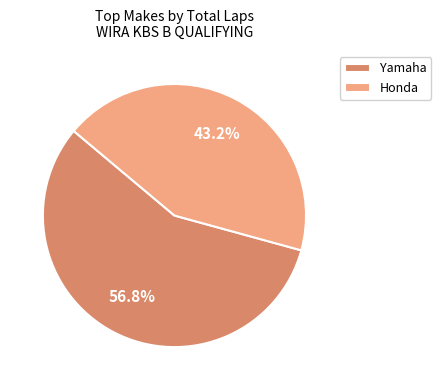

Approximately how many times larger is the value at Yamaha compared to Honda?

1.3